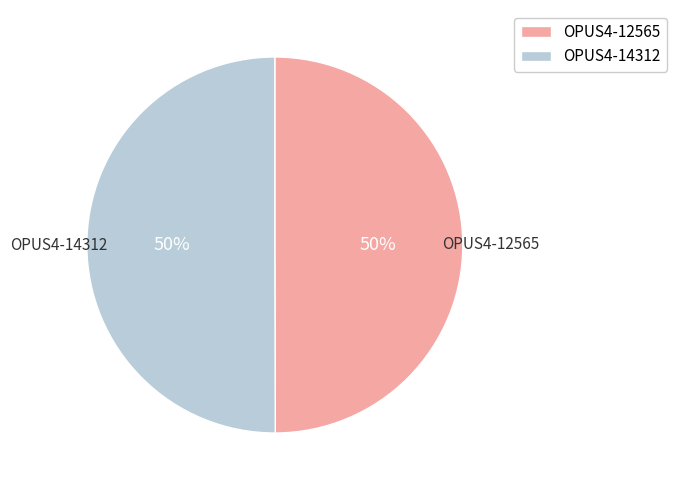

Is the sum of OPUS4-14312 and OPUS4-12565 greater than half?

Yes